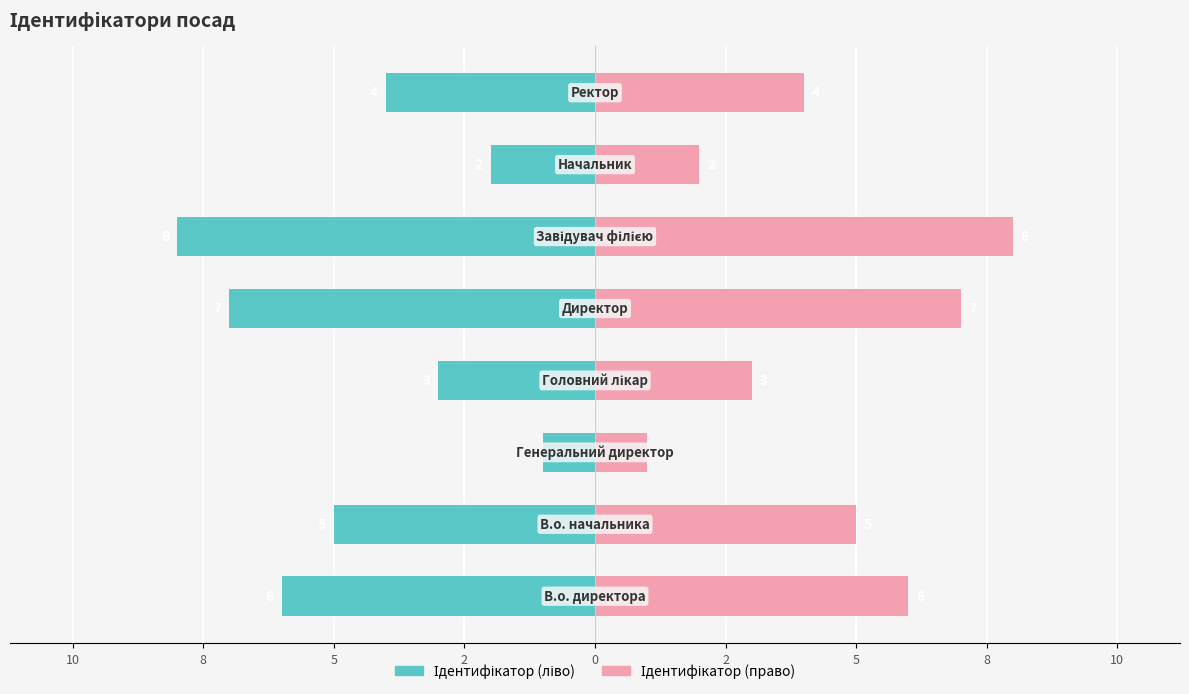

At 10, list the series in order from largest to smallest.

Ідентифікатор (право), Ідентифікатор (ліво)